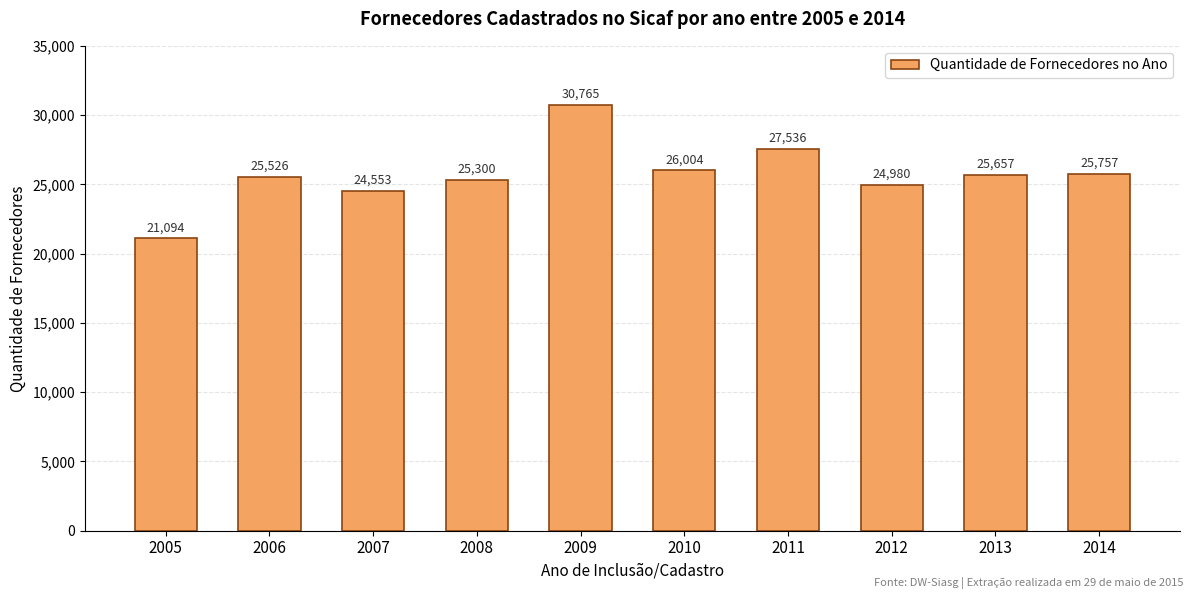

The value at 2007 is 24553. True or false?

True